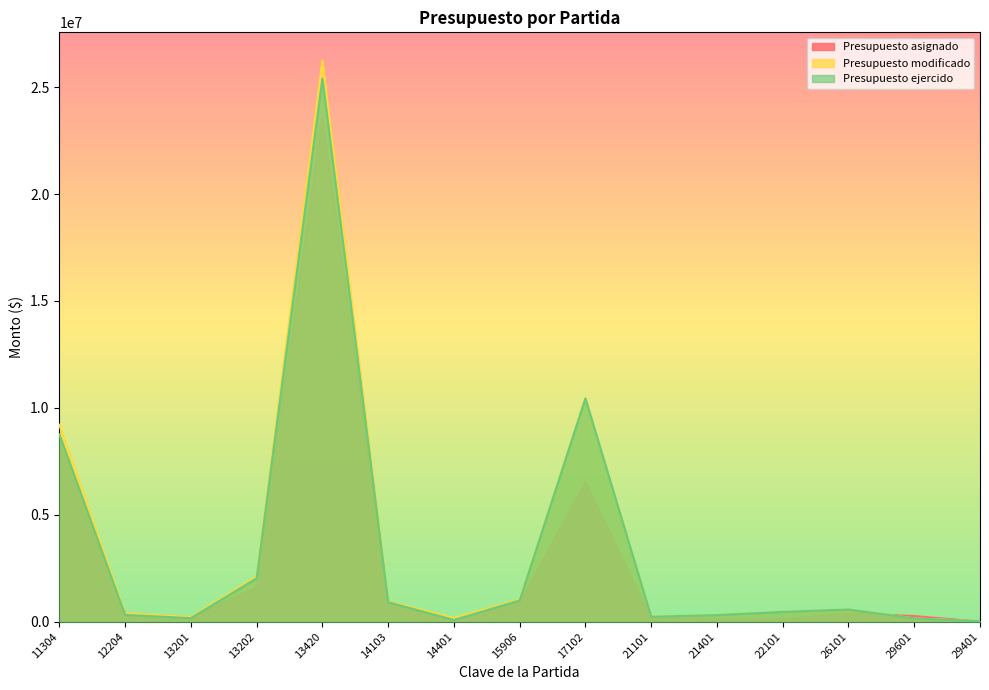

How many distinct data groups are displayed?

3